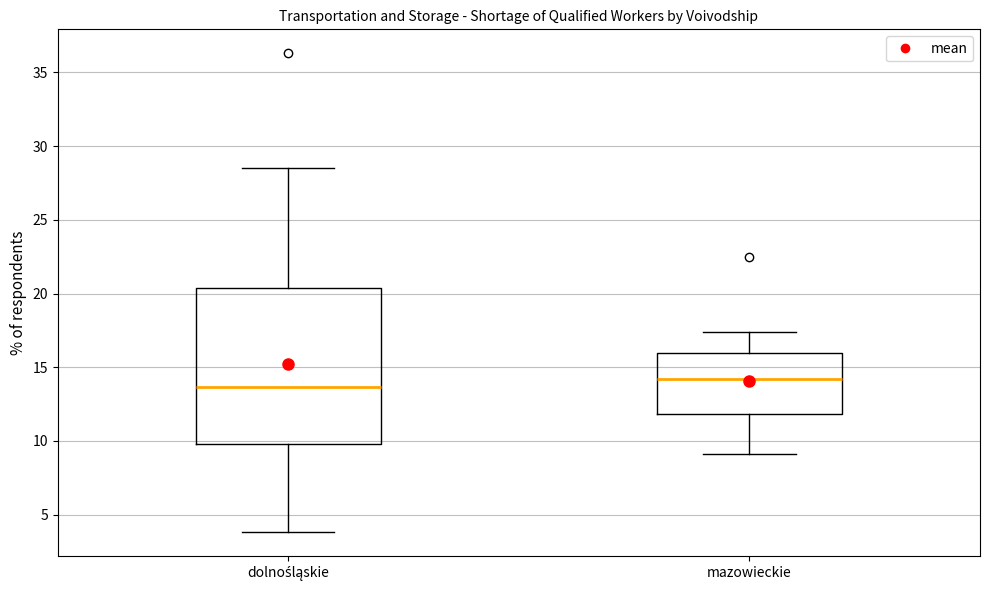

Which box has the lowest median line?

dolnośląskie